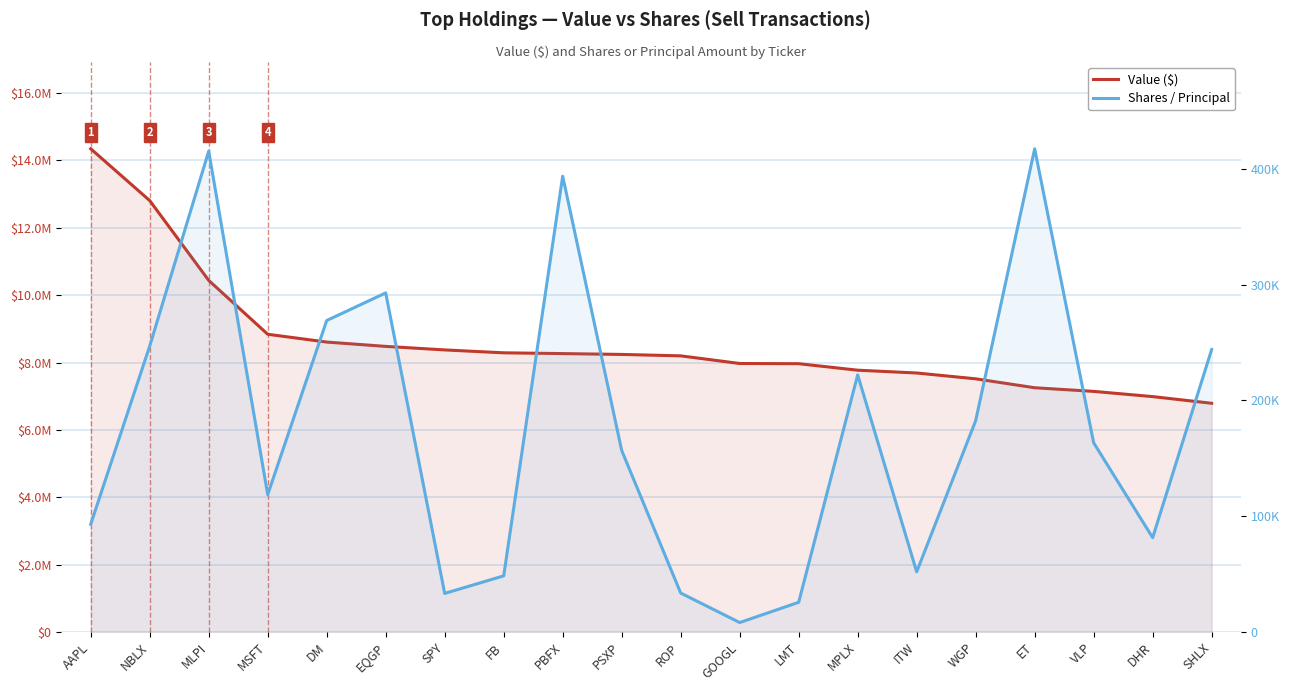

Which series has the largest total across all categories?

Value ($)